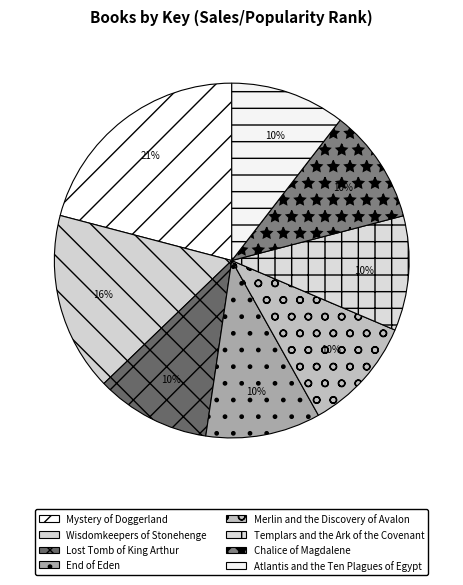

Is the sum of Templars and the Ark of the Covenant and Atlantis and the Ten Plagues of Egypt greater than half?

No